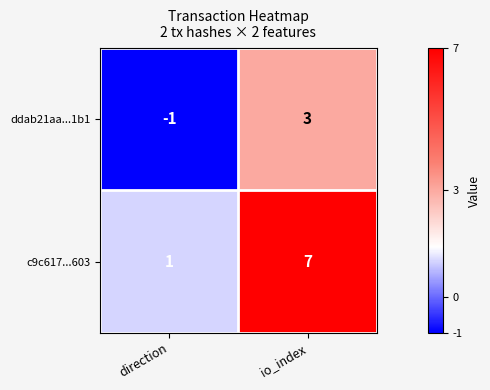

What is the approximate value of ddab21aa...1b1 at io_index?

3